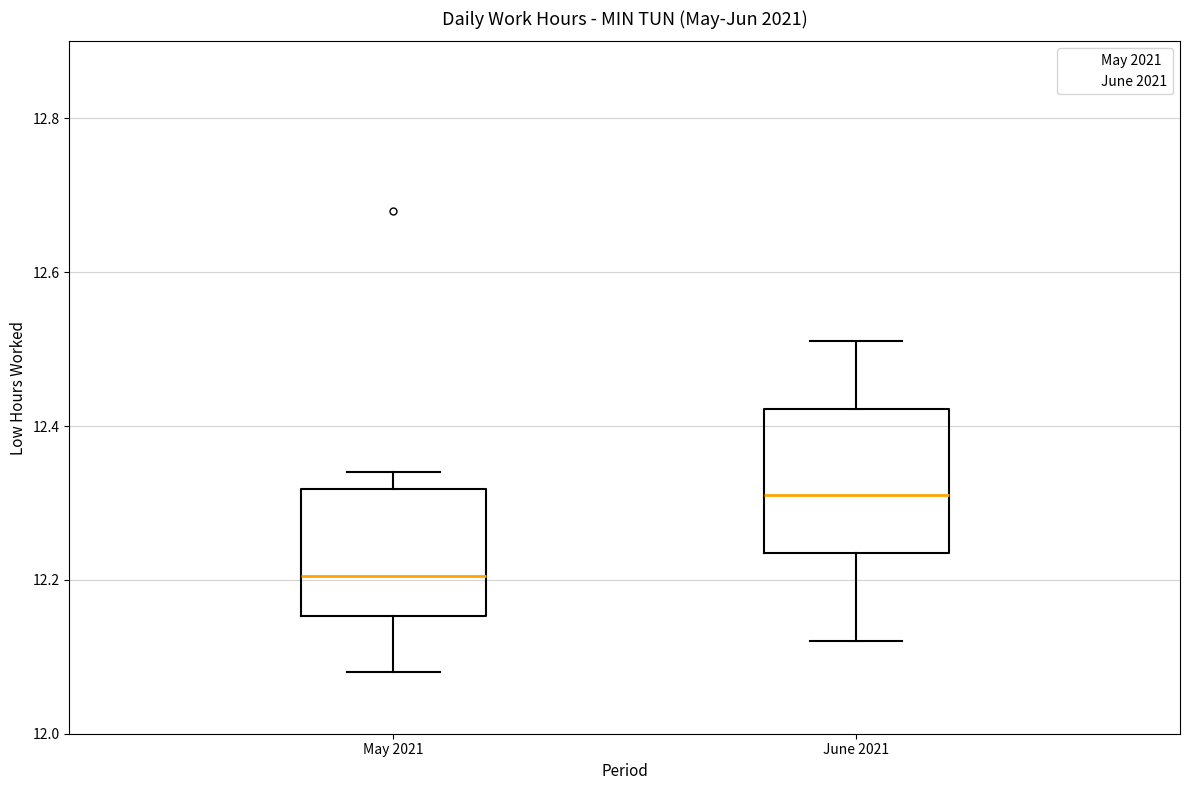

Reading left to right, transcribe this box plot: for each box, give where its median line is, the range the box spans, and where its two whiskers end, as read against the y-axis. The values are not printed on the chart, so give them approximately, as read against the axis.

May 2021: median 12.20, box 12.16 to 12.32, whiskers 12.08 to 12.34
June 2021: median 12.32, box 12.24 to 12.42, whiskers 12.12 to 12.52